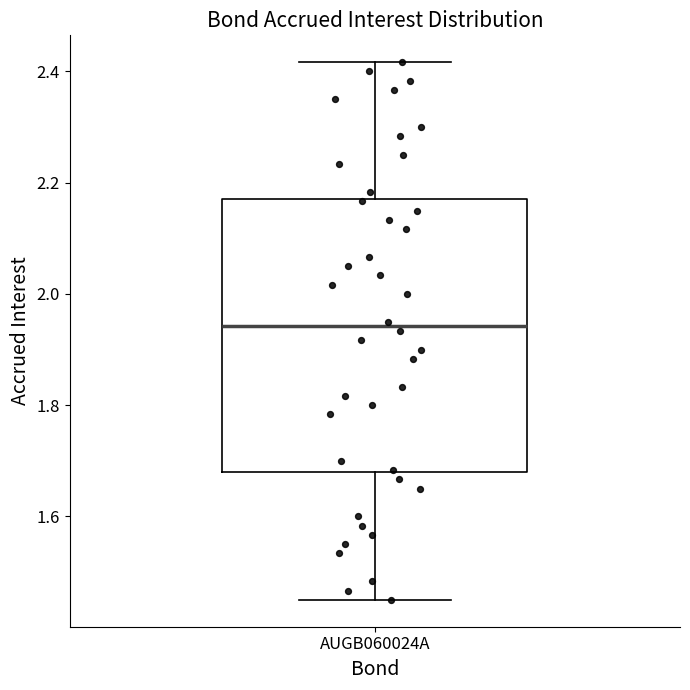

Transcribe this box plot: give where the median line is, the range the box spans, and where the two whiskers end, as read against the y-axis. The values are not printed on the chart, so give them approximately, as read against the axis.

median 1.94, box 1.68 to 2.18, whiskers 1.46 to 2.42